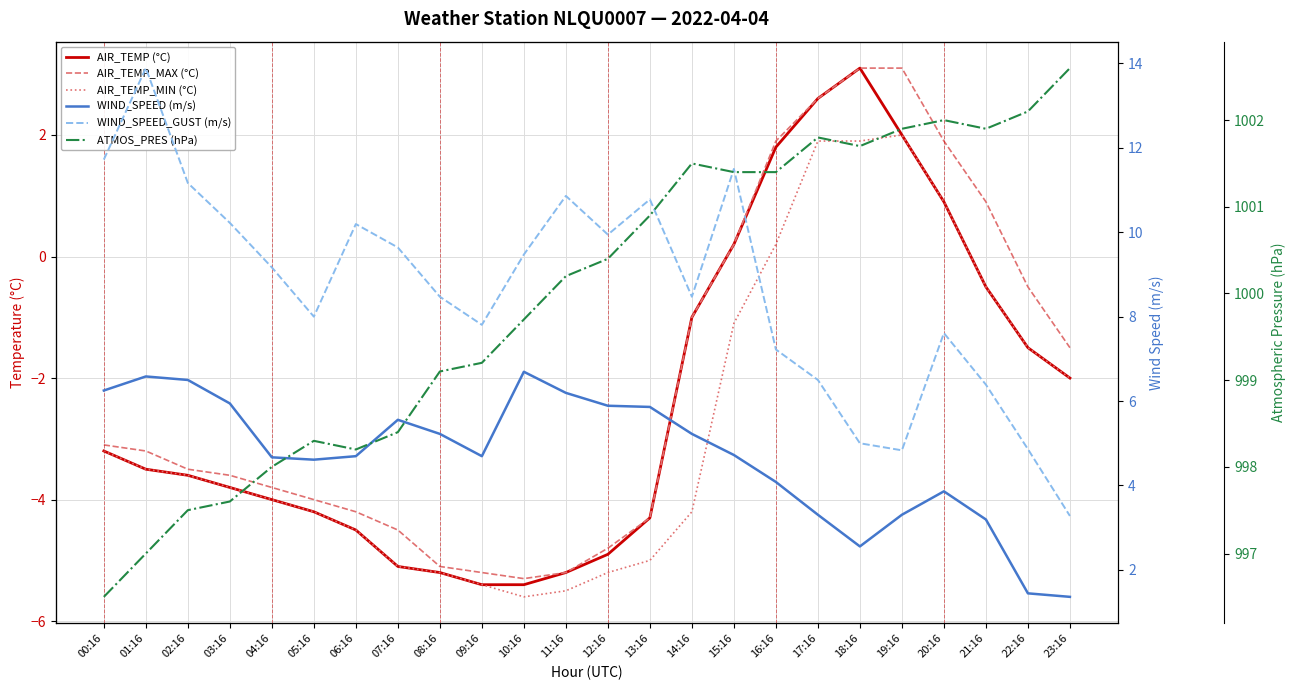

What is the difference between the AIR_TEMP_MAX (°C) values at 11:16 and 22:16?

4.7